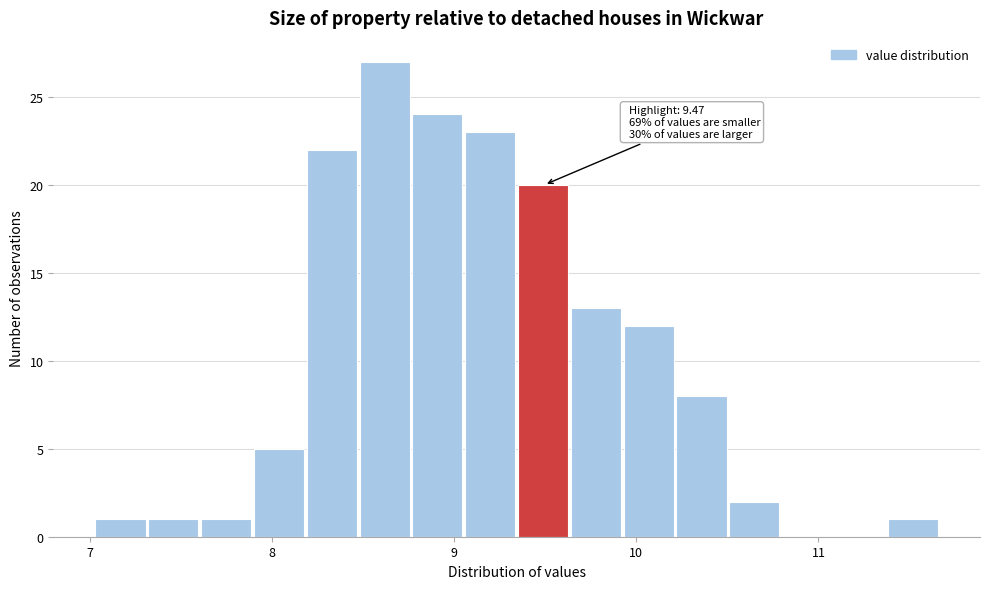

Read against the x-axis, roughly where is the centre of the tallest bar?

8.6